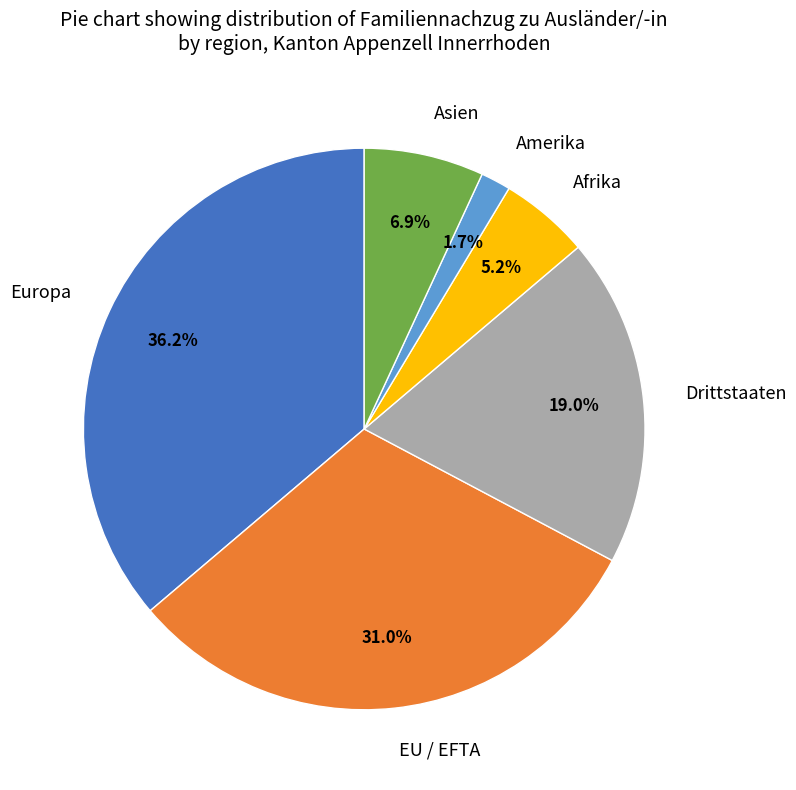

Does Afrika represent more than half of the total?

No